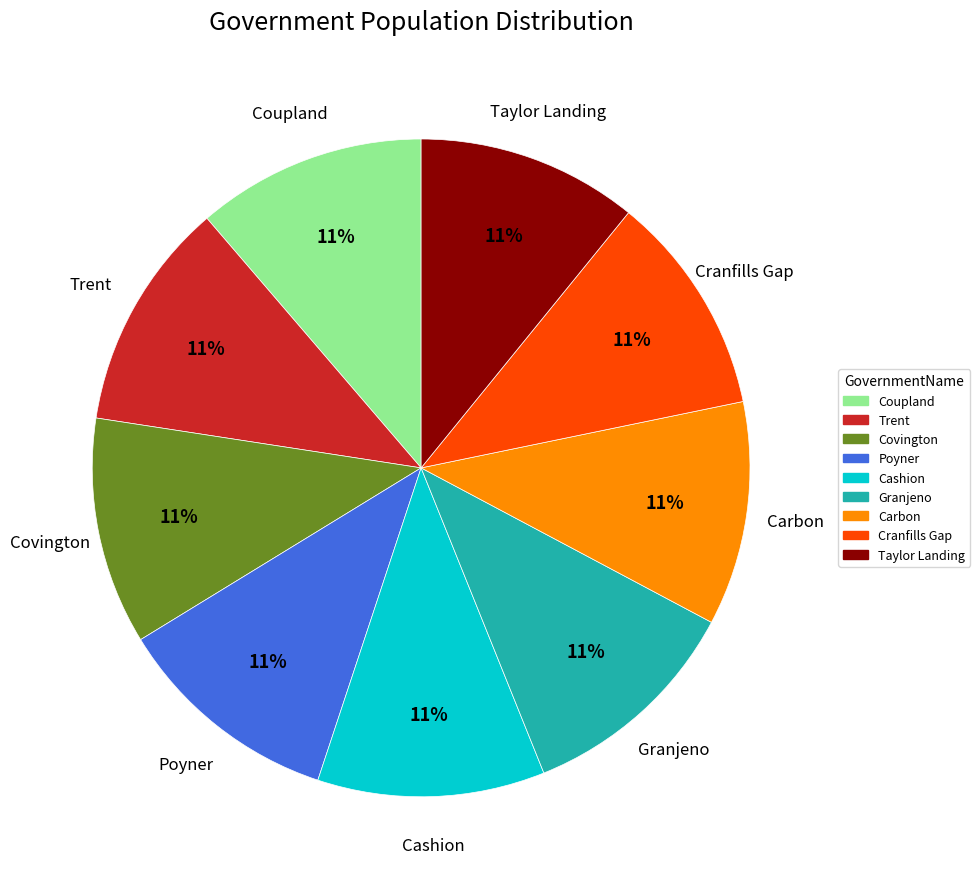

To the nearest percent, what is the combined percentage of Cranfills Gap and Trent?

22%